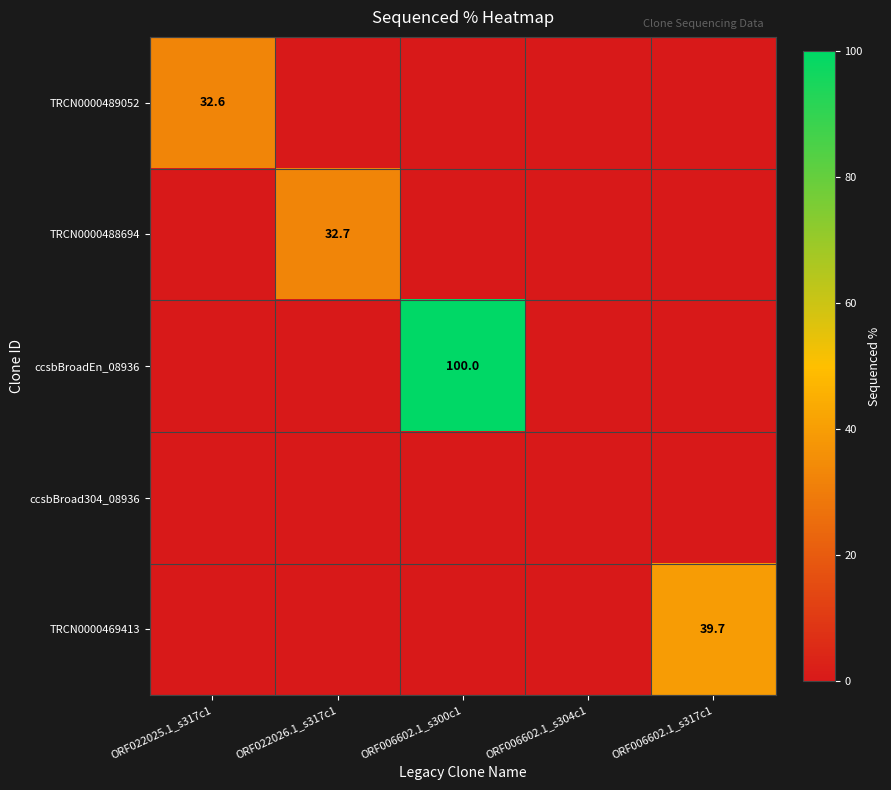

Which series has the widest spread of values?

ccsbBroadEn_08936